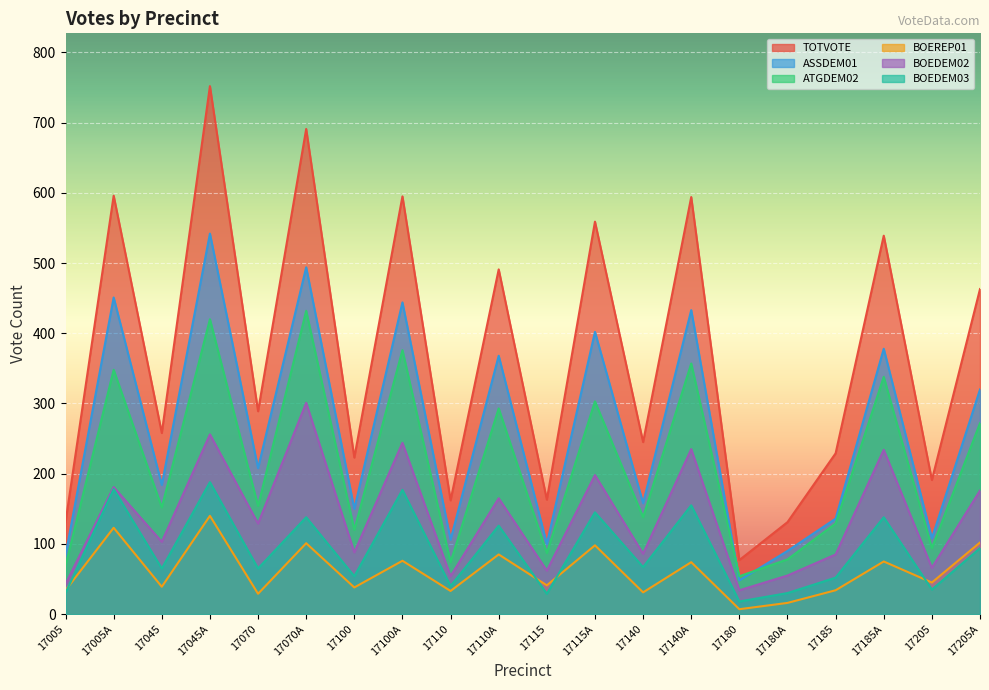

How many lines are shown in the chart?

6